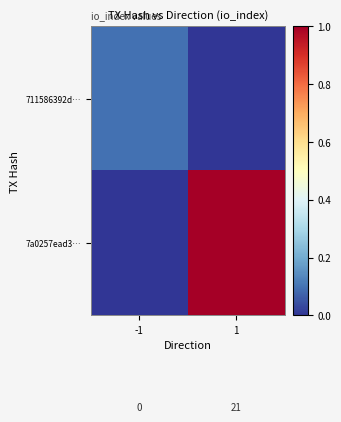

How many data points in 7a0257ead3… are above 0?

1